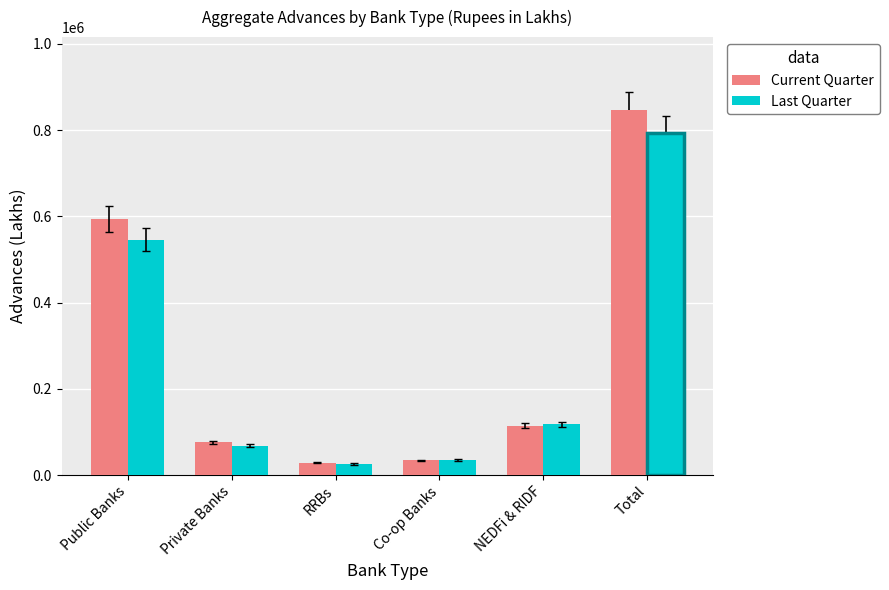

What is the label of the 3rd bar from the right?

Co-op Banks